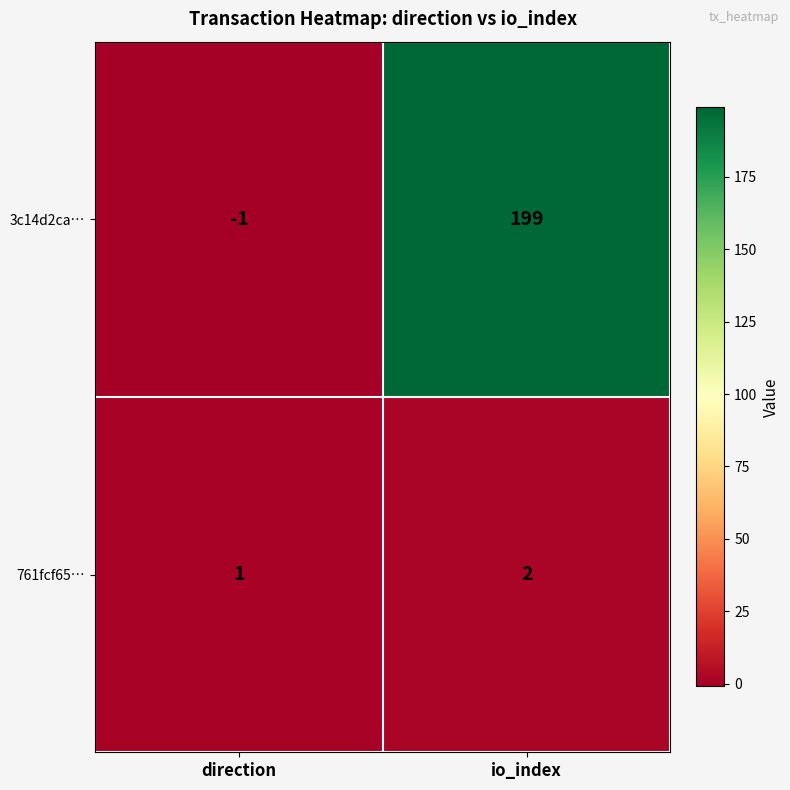

Rank the series by their maximum value, from lowest to highest.

761fcf65…, 3c14d2ca…